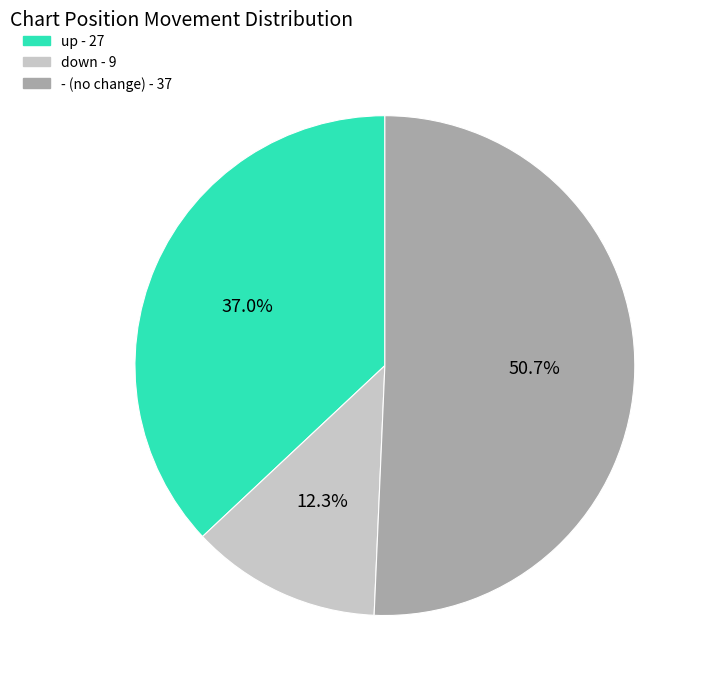

Which has a higher value, down or up?

up